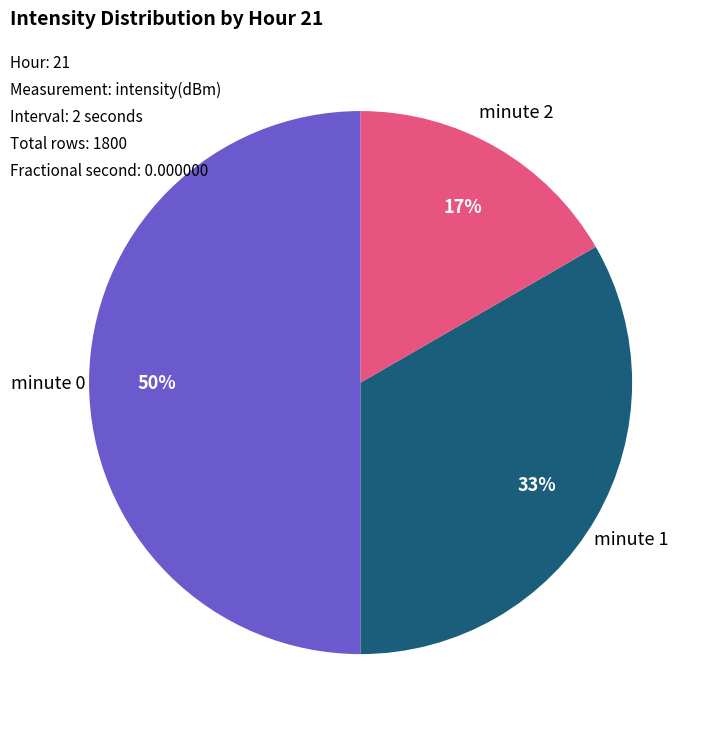

Is it true that minute 0 is 50% of the pie?

True